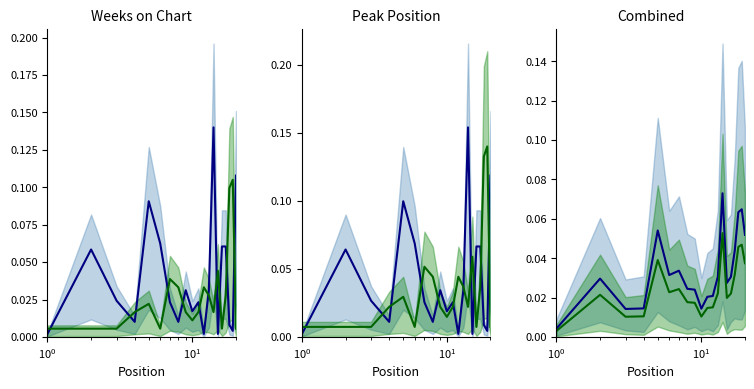

In Peak Position, how many points are higher than both neighbors (excluding endpoints)?

5